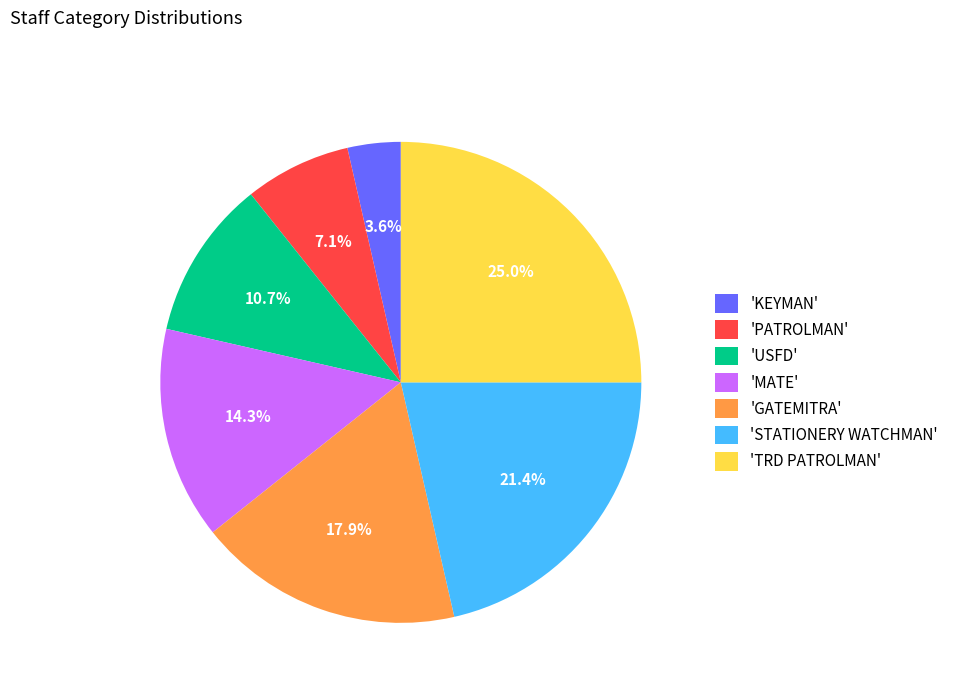

How many slices are in this pie chart?

7